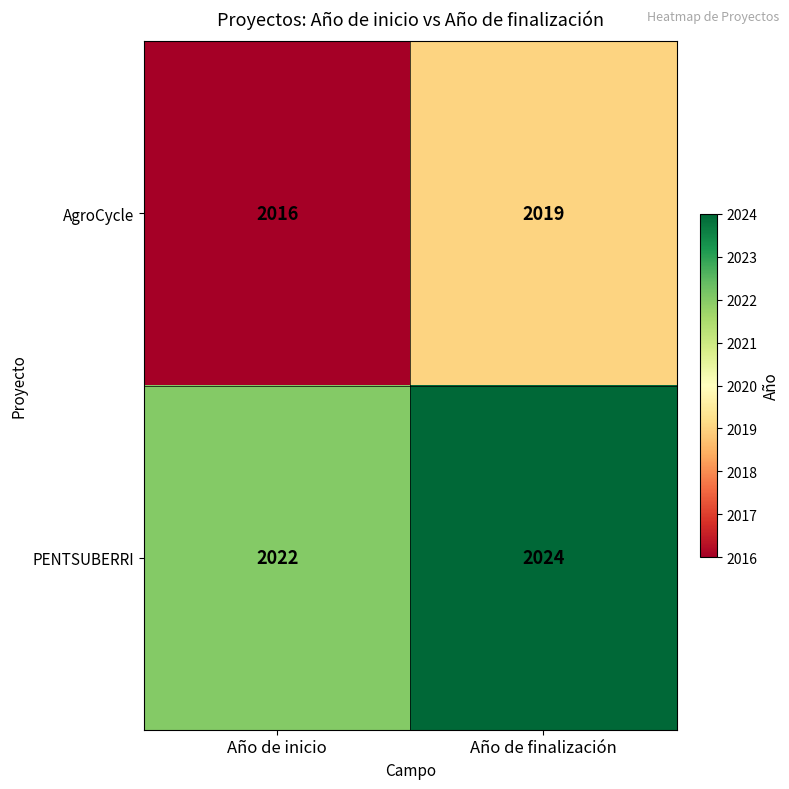

What is the total value across all series at Año de inicio?

4038